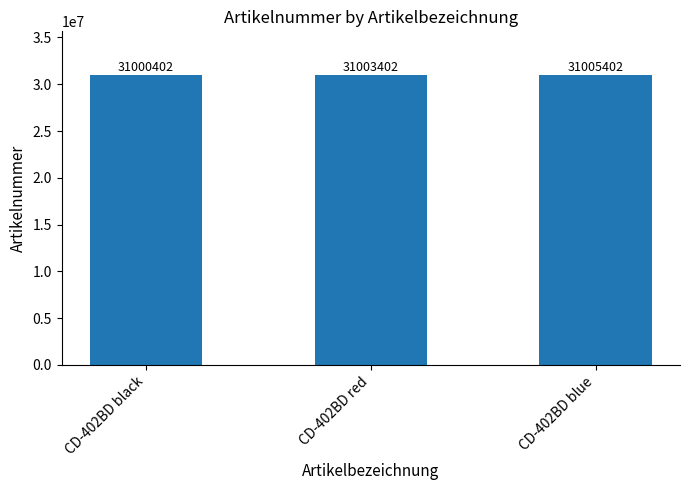

What is the change in value from CD-402BD black to CD-402BD red?

+3000